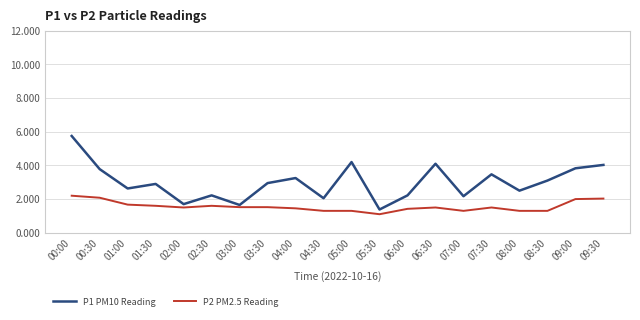

Rank the series by their average value, from highest to lowest.

P1 PM10 Reading, P2 PM2.5 Reading